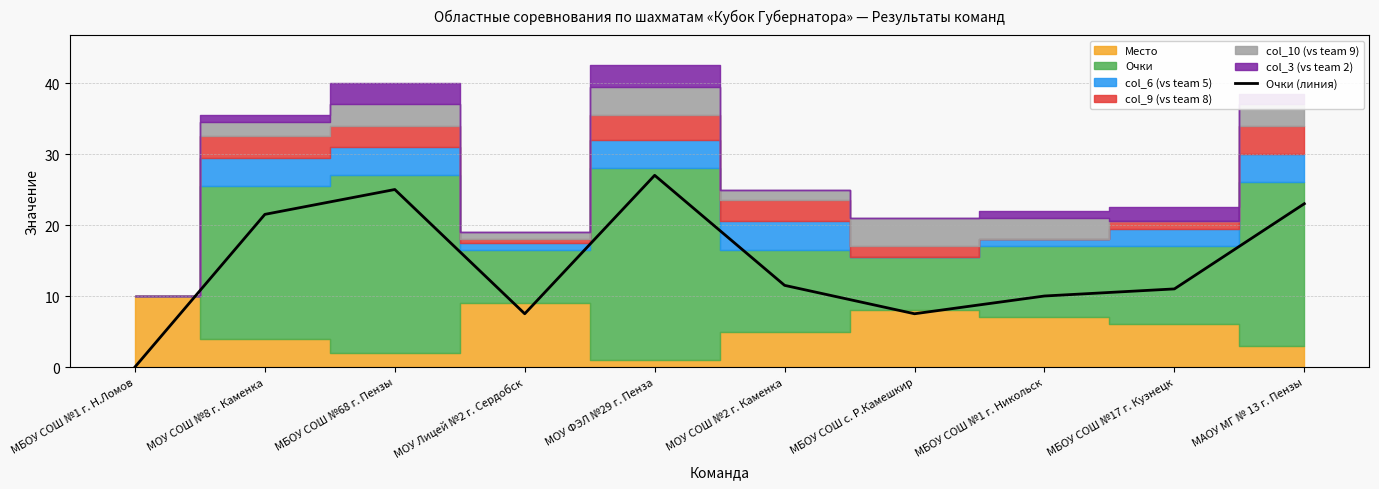

Which has a higher value, МБОУ СОШ с. Р.Камешкир or МОУ Лицей №2 г. Сердобск?

МБОУ СОШ с. Р.Камешкир